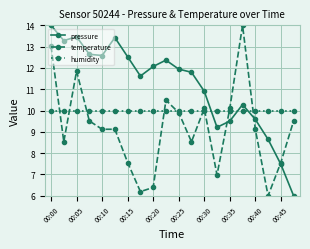

Count the number of categories in the chart.

20